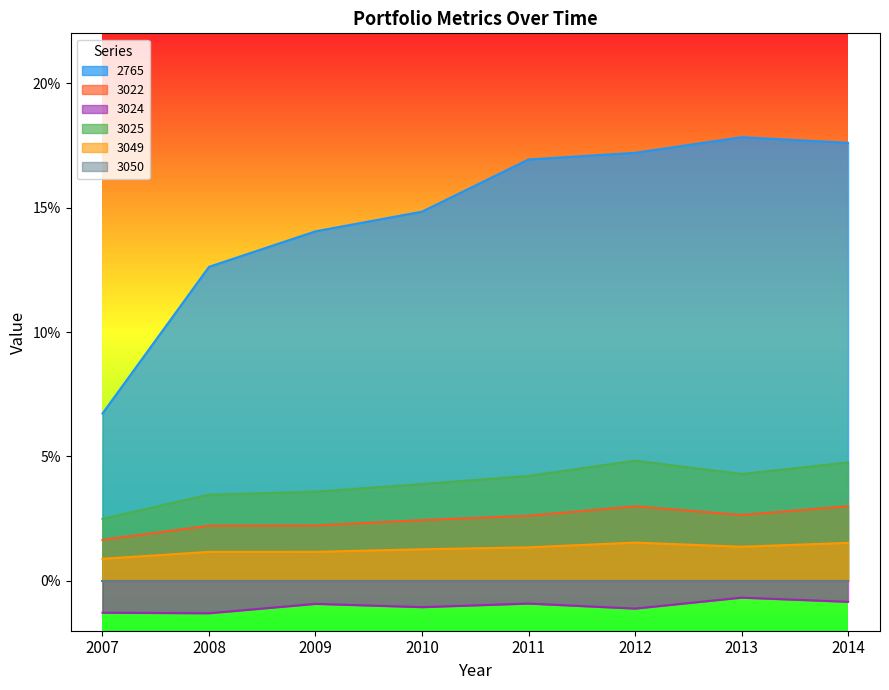

True or false: 3024 and 3025 intersect in this chart.

False